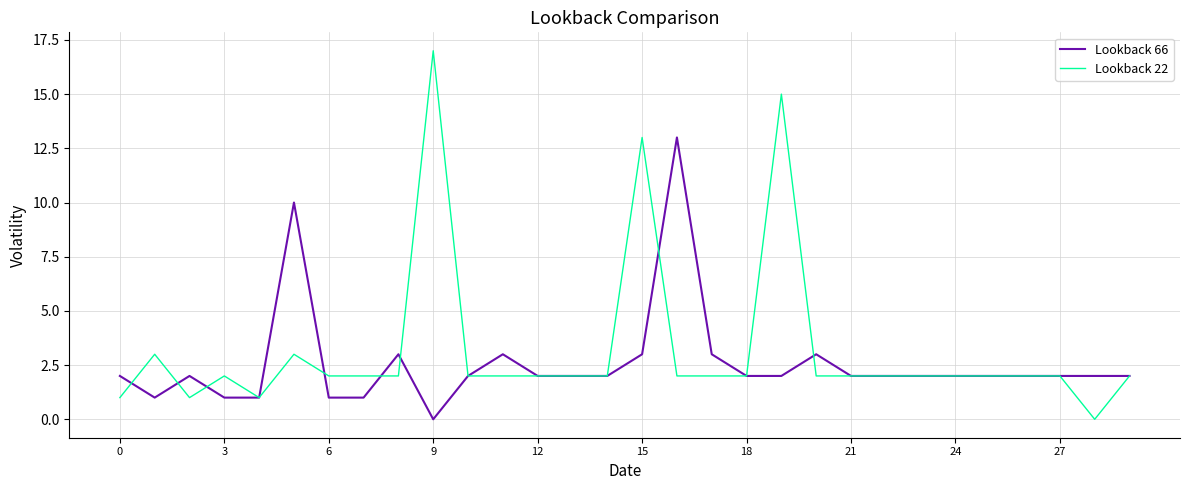

What is the maximum value for Lookback 66?

13